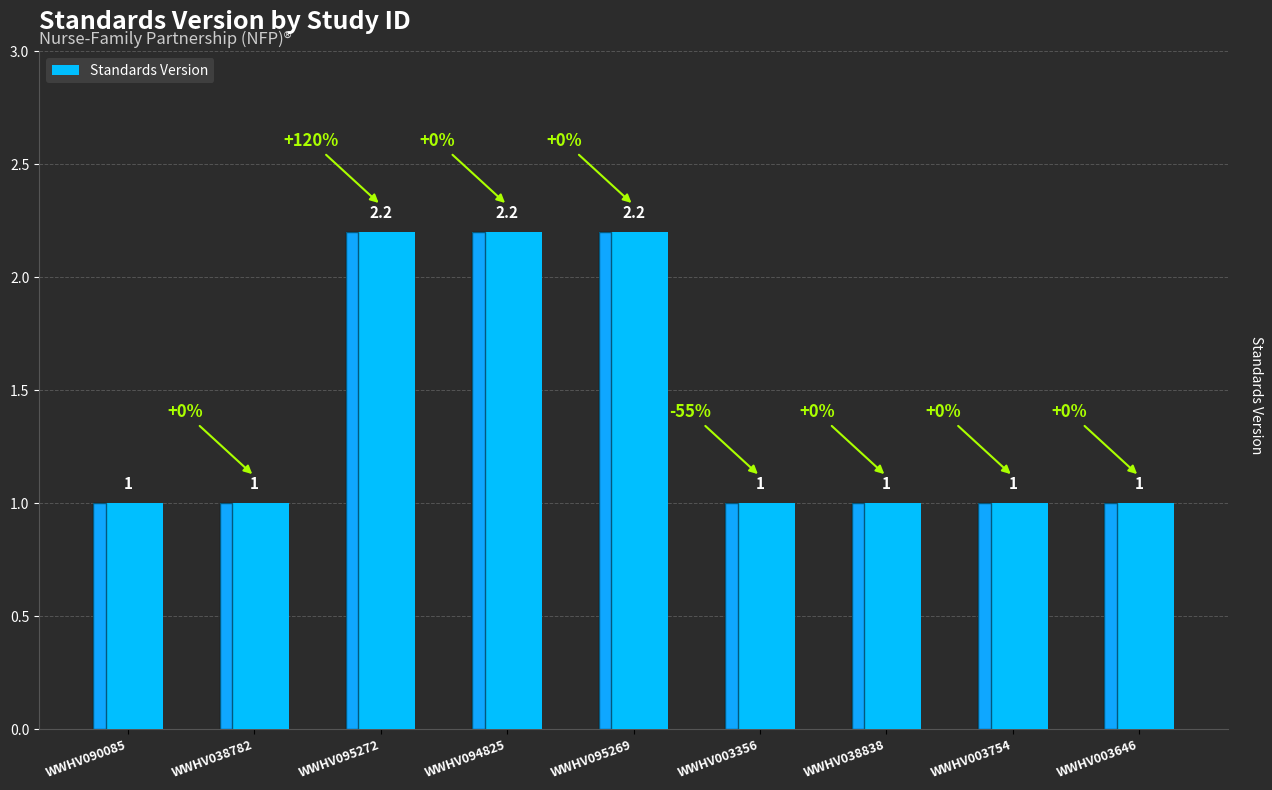

What is the label of the 3rd bar from the right?

WWHV038838